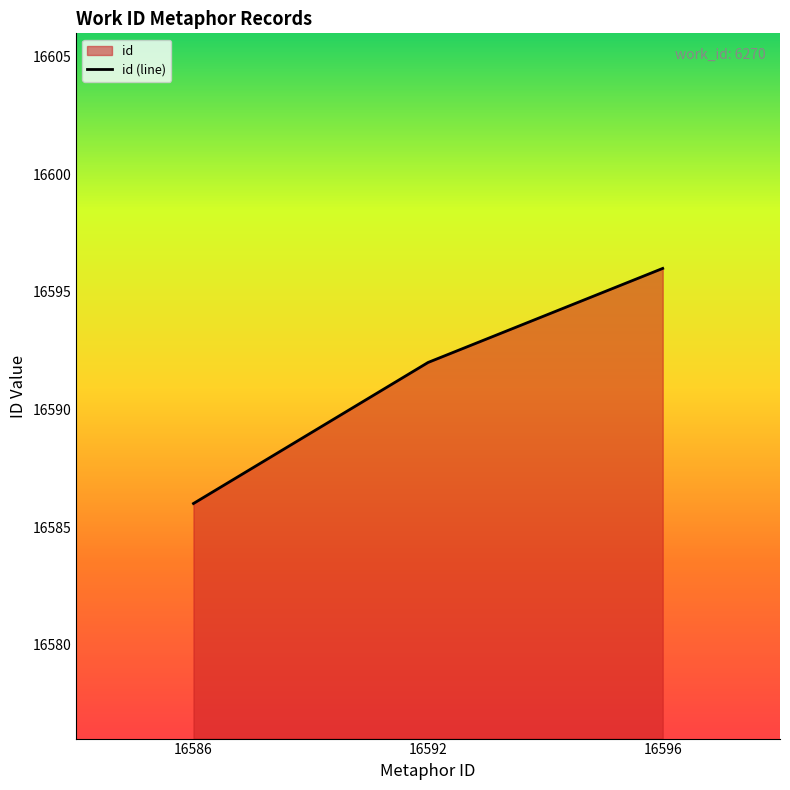

How many lines are shown in the chart?

1